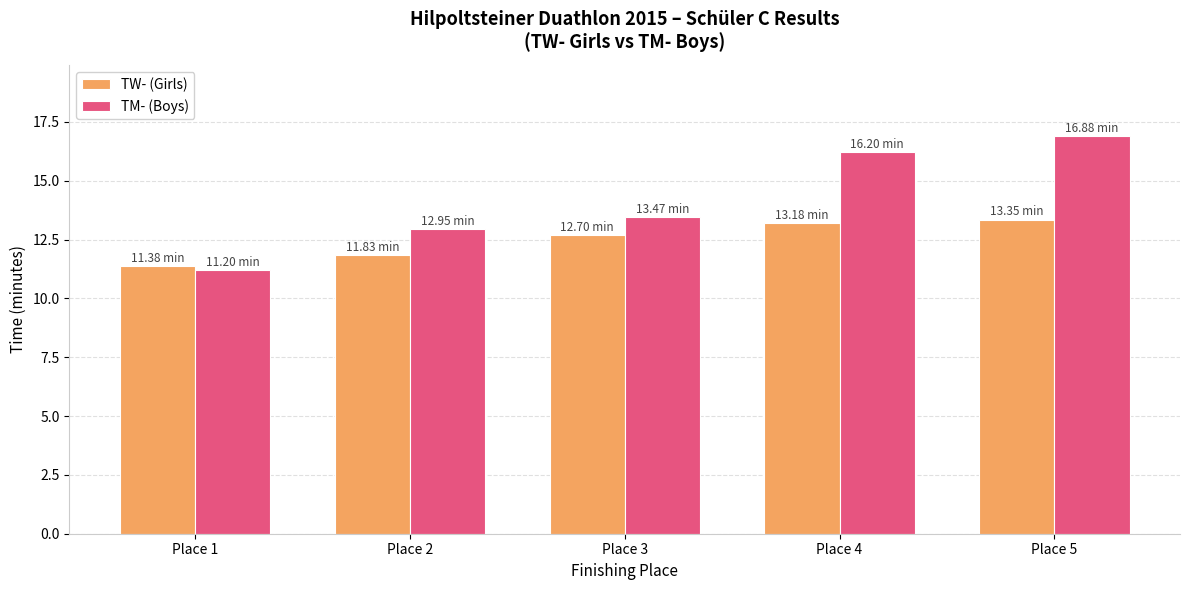

Which series changed the most between Place 3 and Place 4?

TM- (Boys)